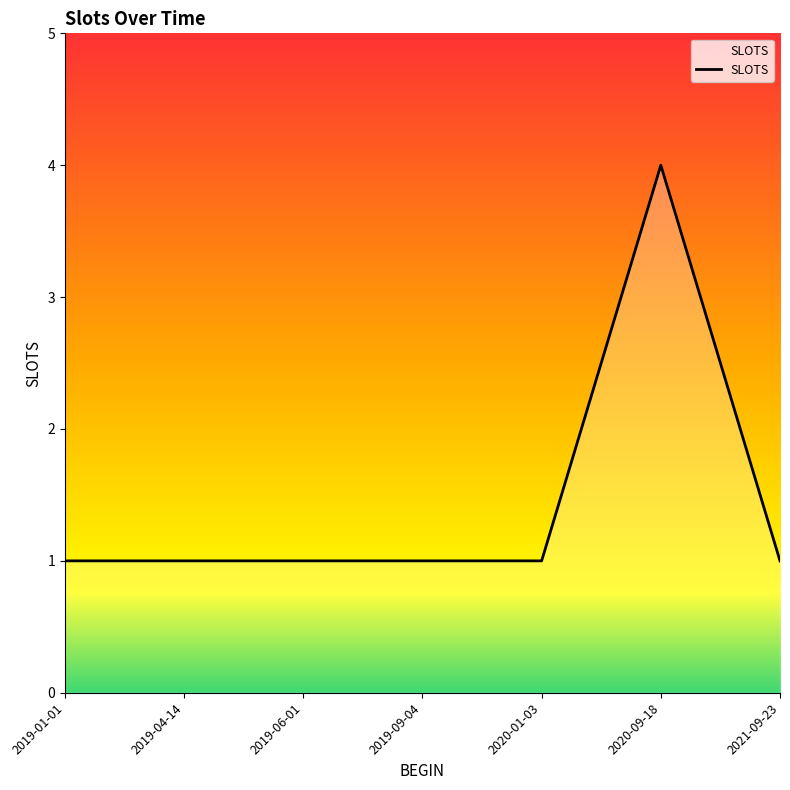

What is the sum of all values?

10